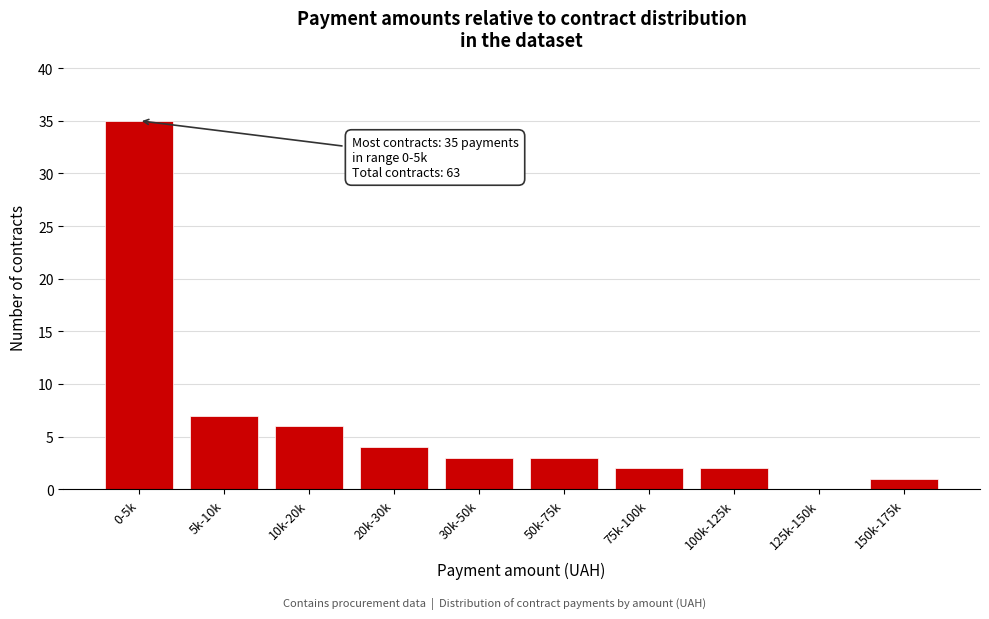

Reading left to right, list all the values displayed in this chart.

0-5k=35	5k-10k=7	10k-20k=6	20k-30k=4	30k-50k=3	50k-75k=3	75k-100k=2	100k-125k=2	125k-150k=0	150k-175k=1